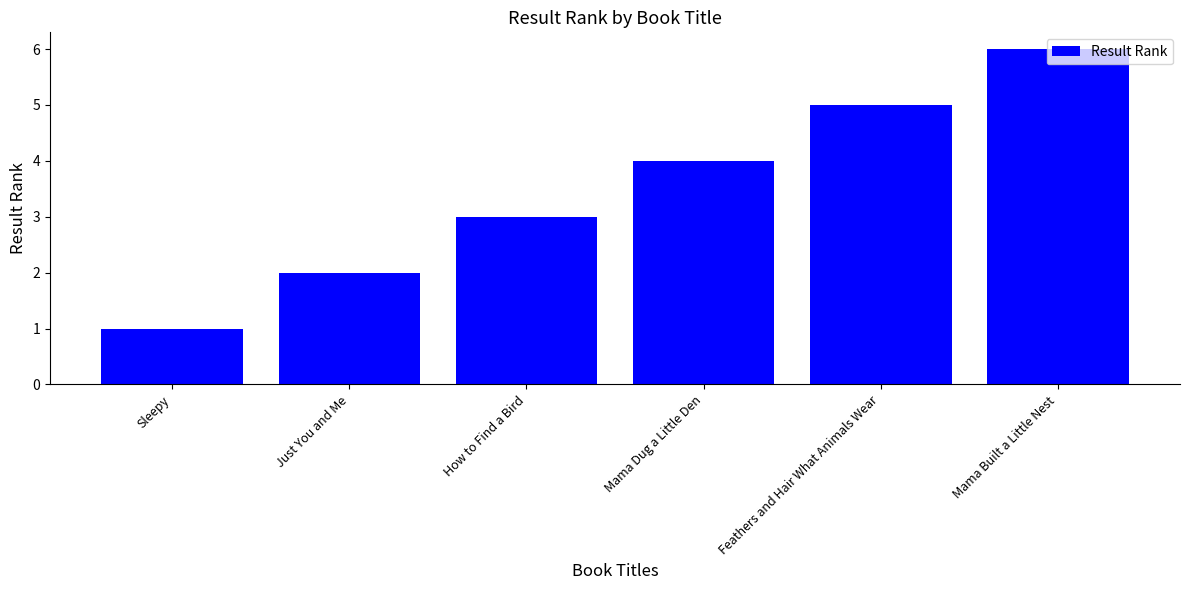

What is the sum of all values?

21